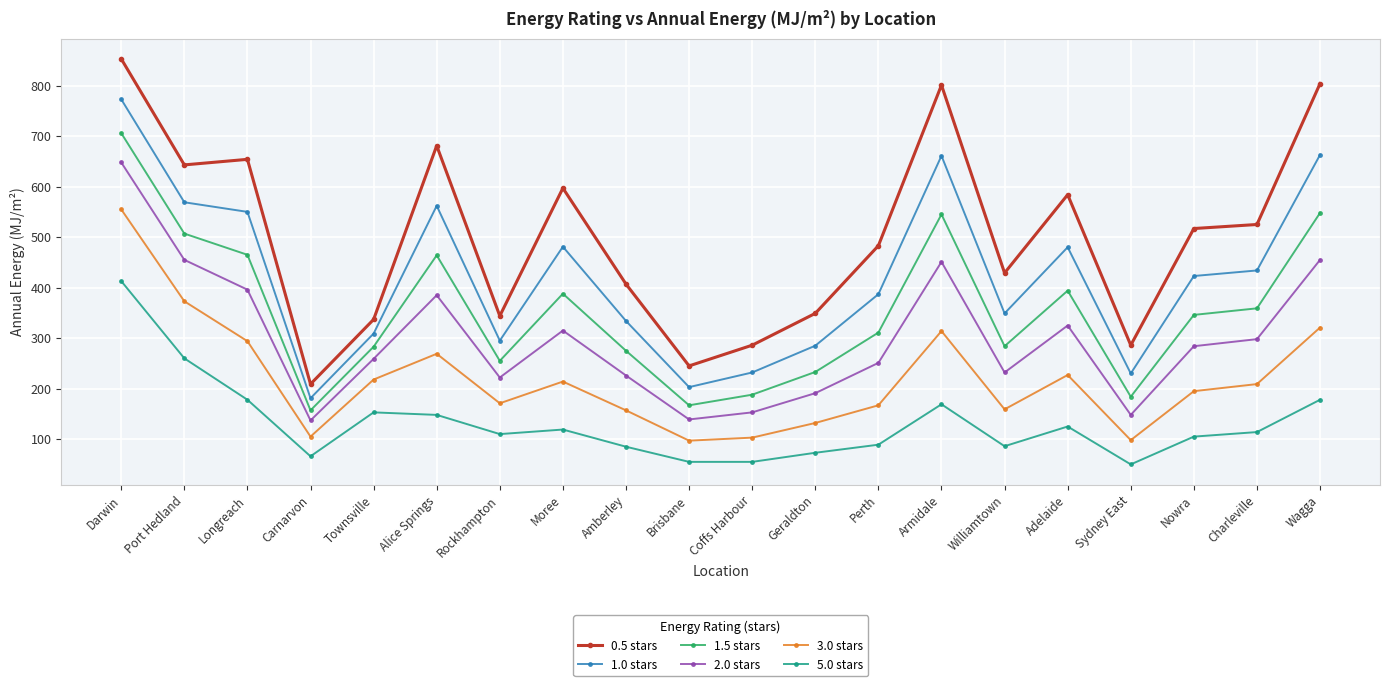

What is the label of the 9th point from the right?

Geraldton